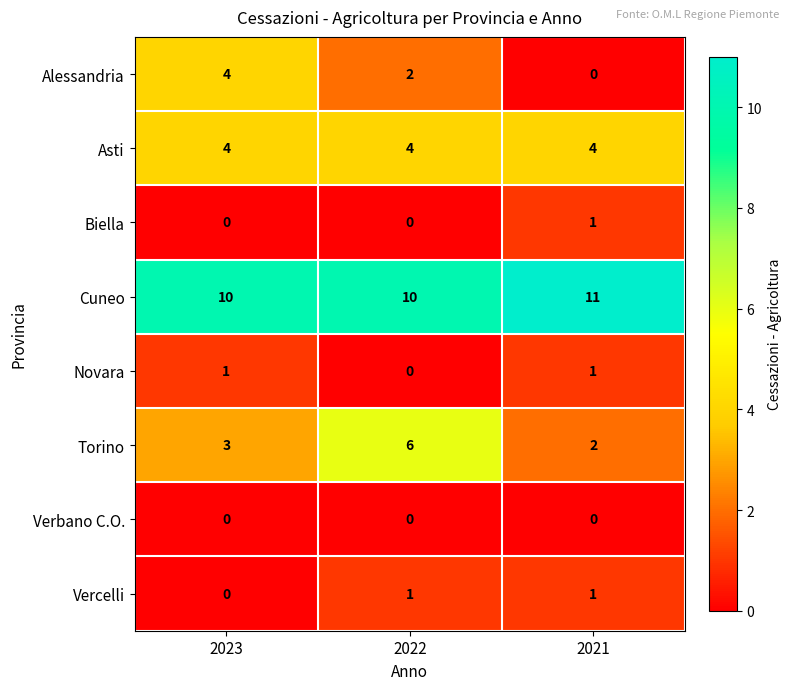

Count the number of data series in this chart.

8